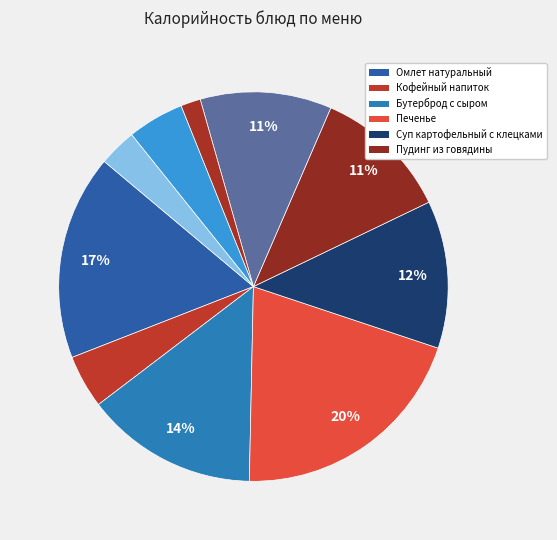

How many segments does this pie chart have?

10